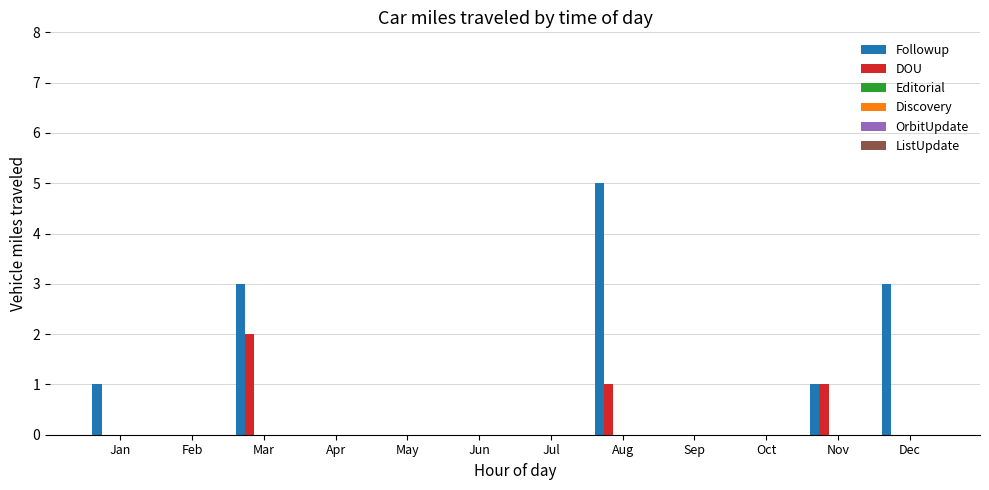

Which series has the largest total across all categories?

Followup